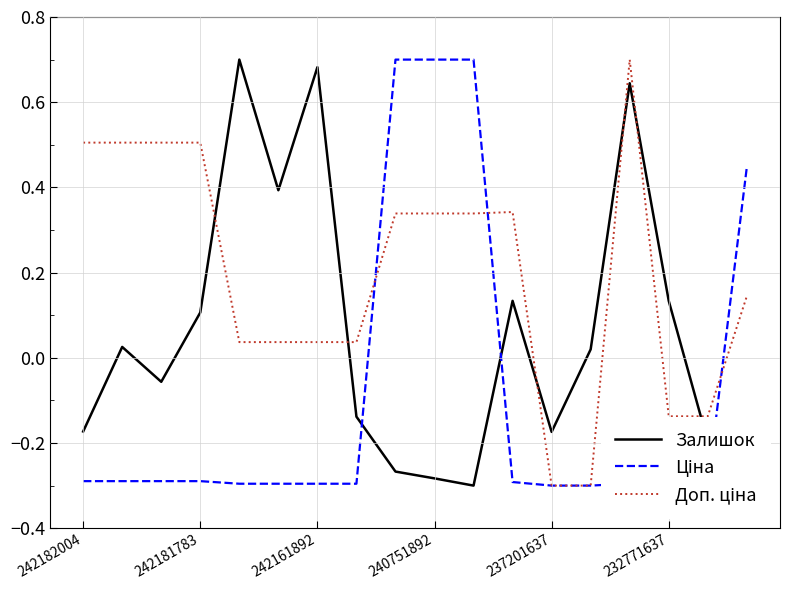

How many categories are shown in the chart?

18